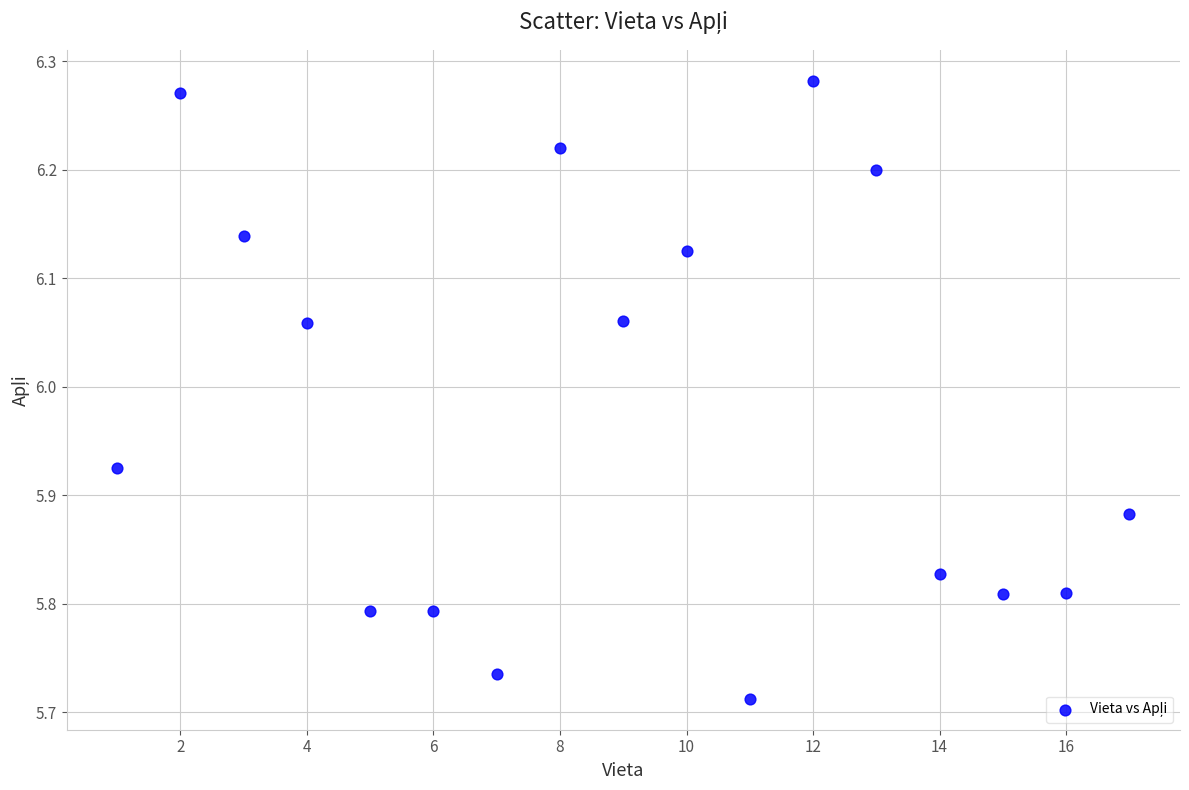

What is the range of X values (max minus min)?

16.0